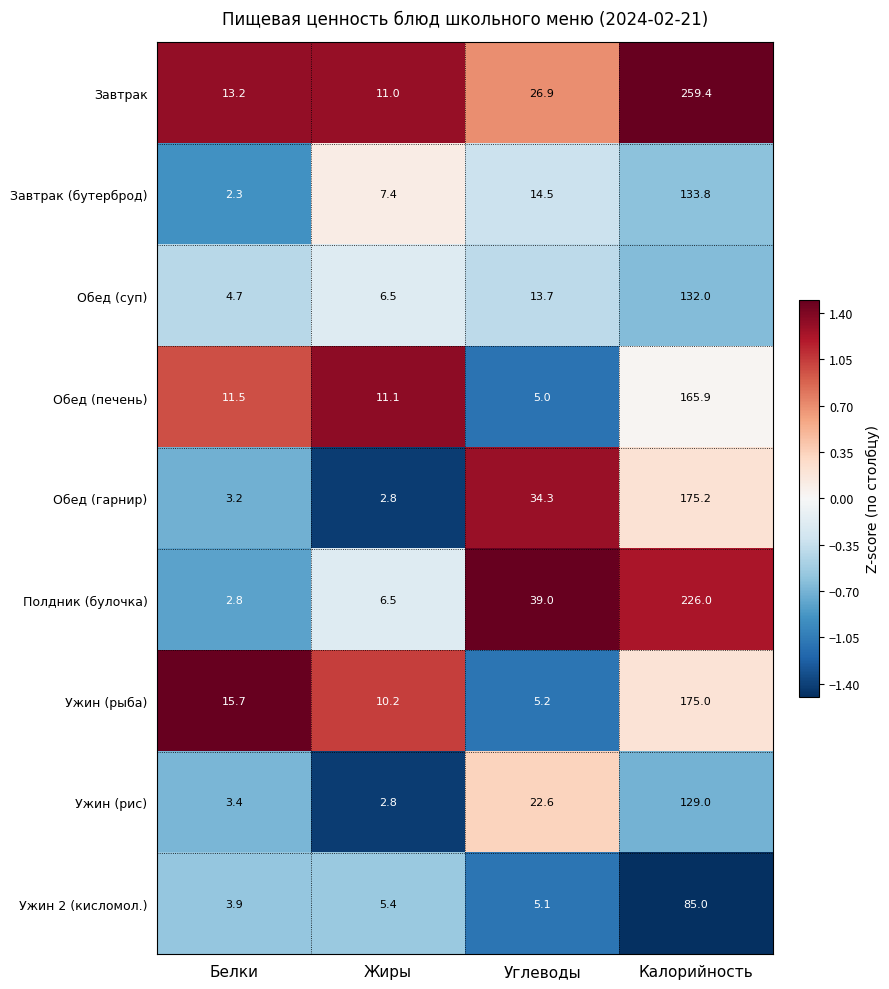

The value of Обед (гарнир) at Углеводы is 14.3. True or false?

False